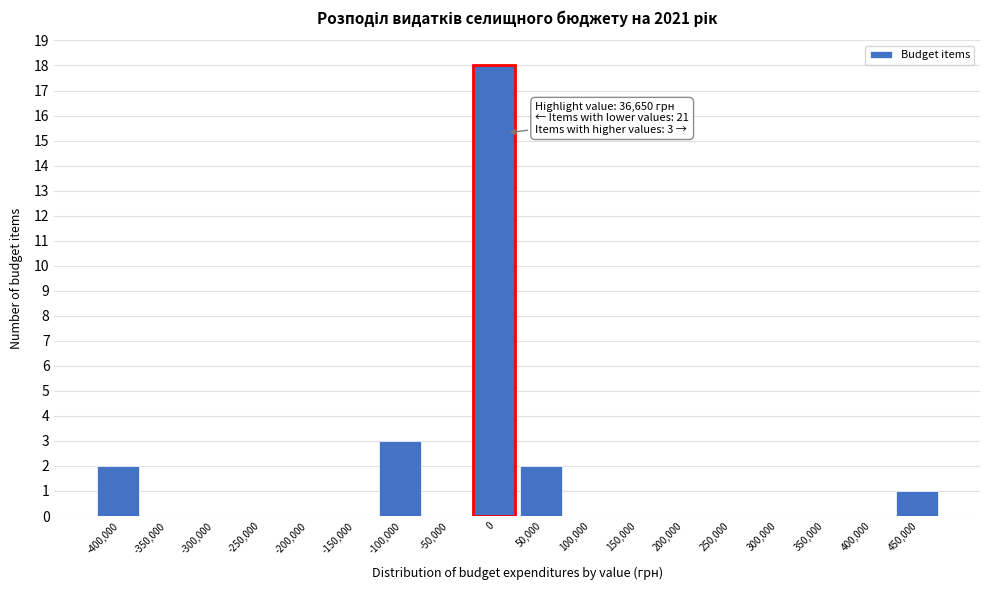

Reading left to right, what are all the values shown in this chart?

-400,000=2	-350,000=0	-300,000=0	-250,000=0	-200,000=0	-150,000=0	-100,000=3	-50,000=0	0=18	50,000=2	100,000=0	150,000=0	200,000=0	250,000=0	300,000=0	350,000=0	400,000=0	450,000=1